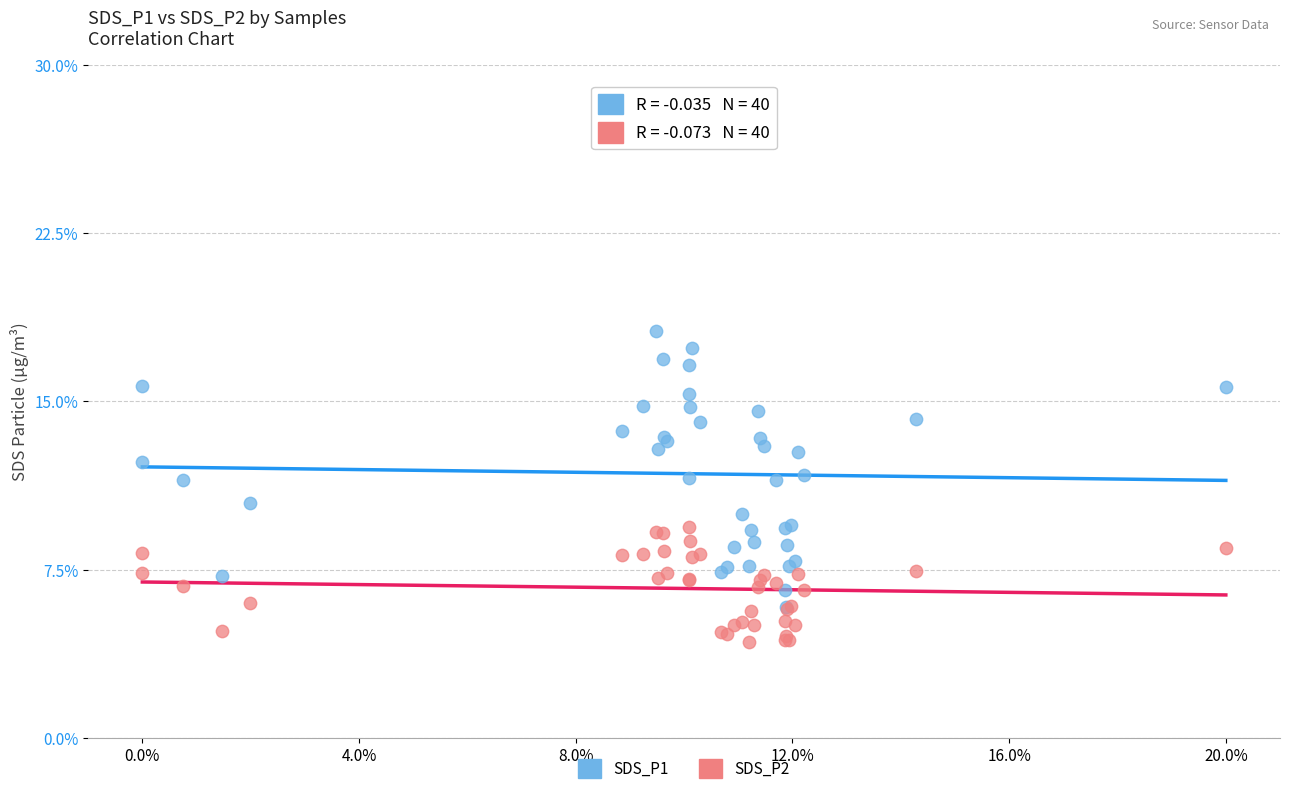

Which series reaches the minimum Y coordinate?

SDS_P2